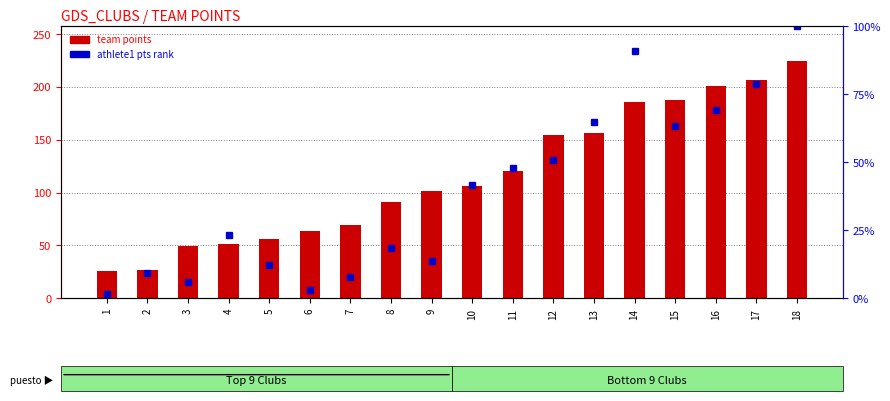

What is the highest value of the athlete1 pts rank series?

100.0